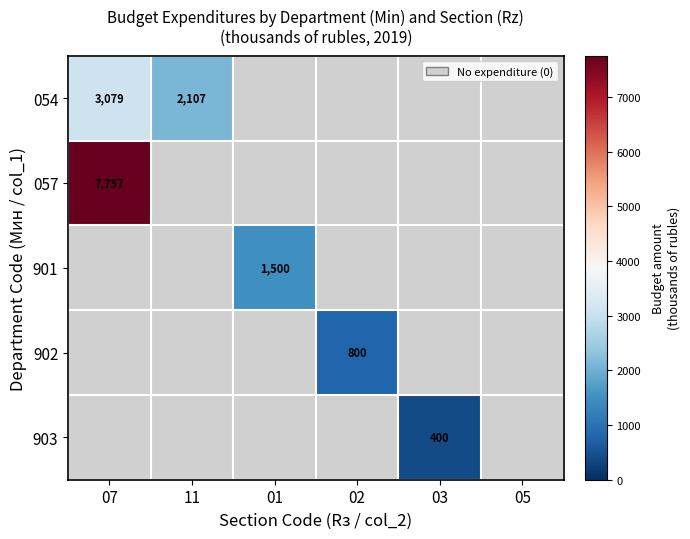

The value of 902 at 02 is 800.0. True or false?

True